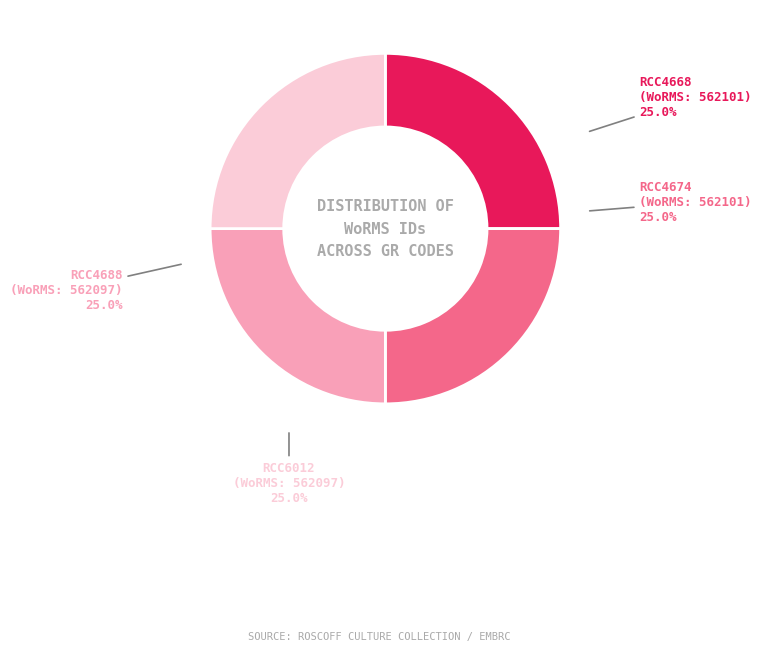

To the nearest percent, what is the average slice percentage?

25%